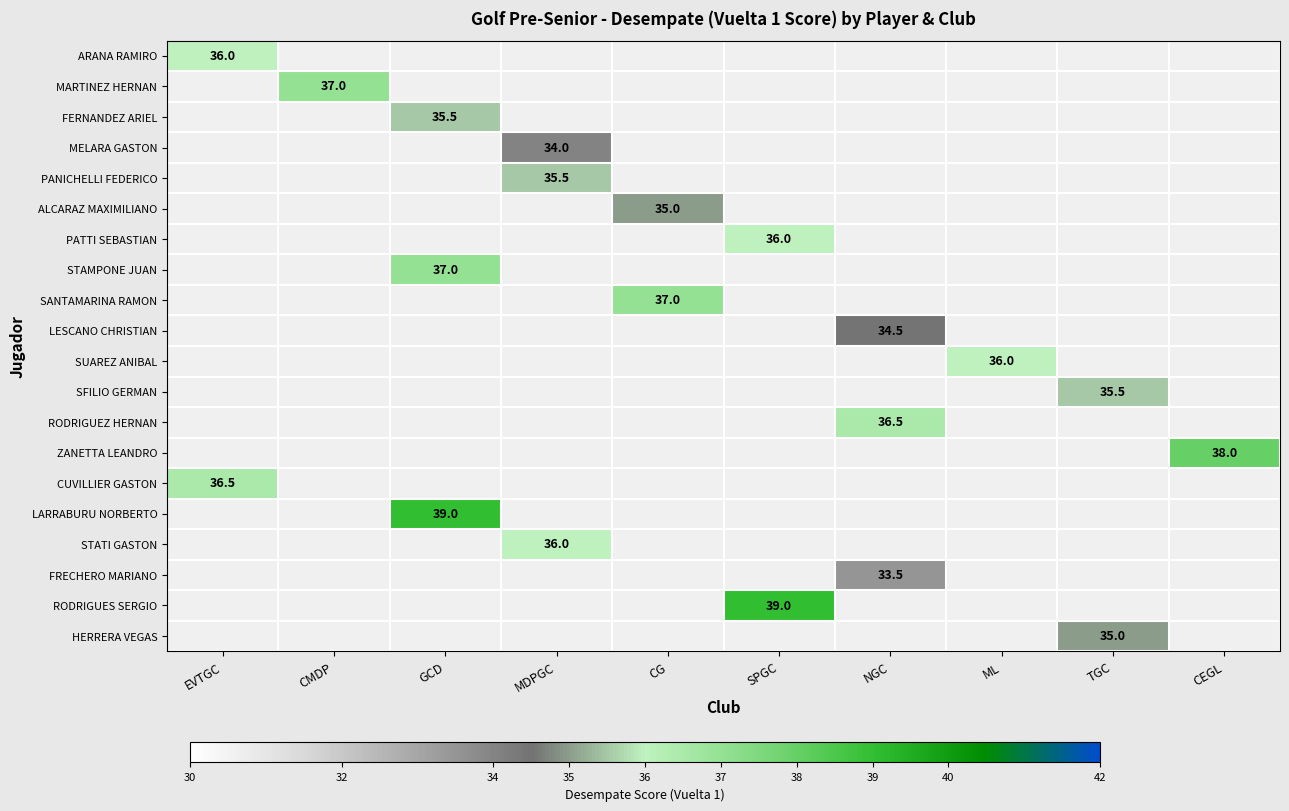

How many values in STATI GASTON are above zero?

1